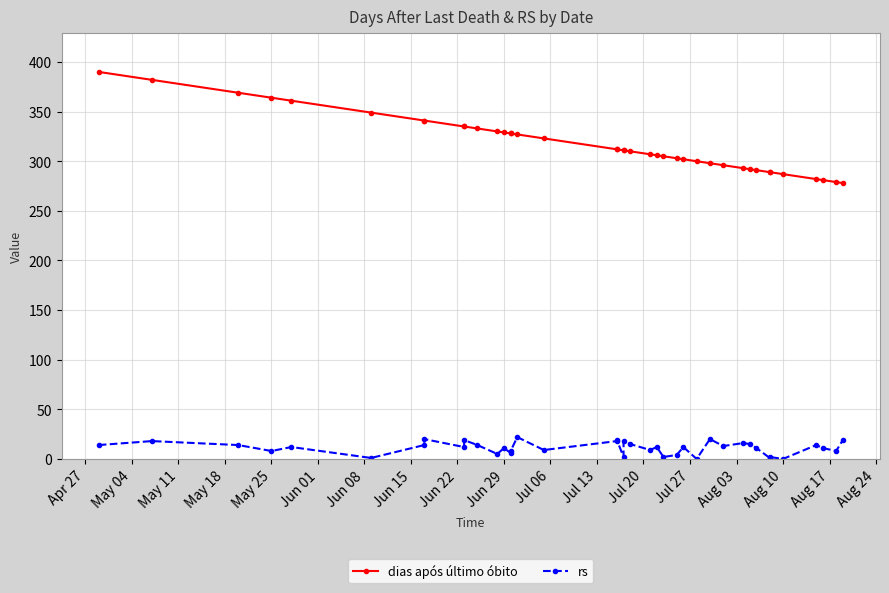

What are all the series names shown in the legend?

dias após último óbito, rs